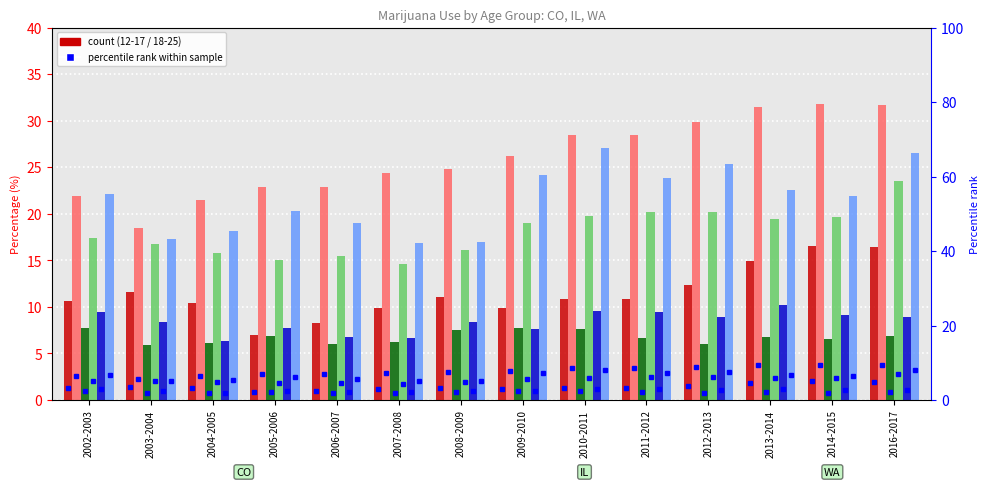

The IL Ages 18-25 series shows 4.0 at 2010-2011. True or false?

False